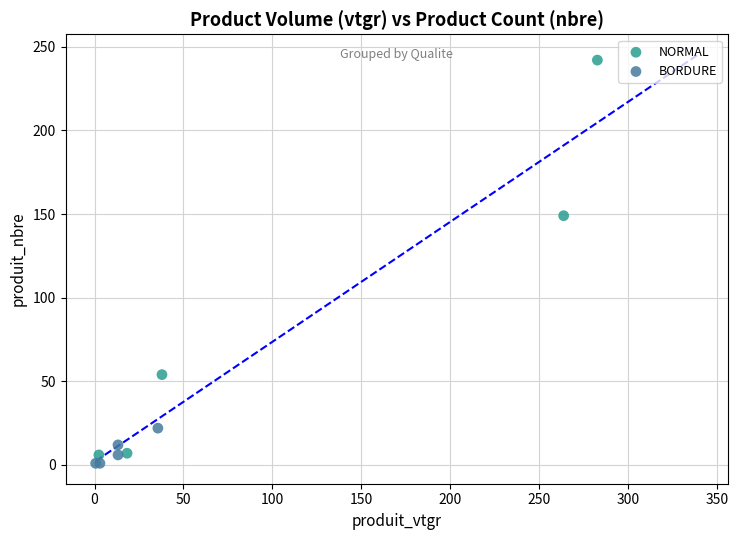

Which series has the largest Y range (max minus min)?

NORMAL